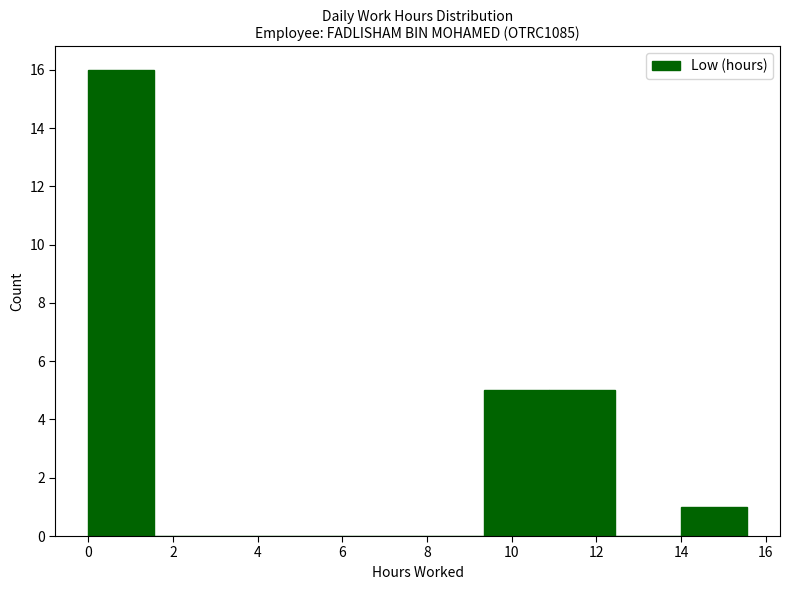

Reading left to right, list every bar in this chart as the range it spans on the x-axis followed by its height. Neither the bar edges nor the heights are printed on the chart, so give them approximately, as read against the axes.

0.0 to 1.6: 16
1.6 to 3.2: 0
3.2 to 4.6: 0
4.6 to 6.2: 0
6.2 to 7.8: 0
7.8 to 9.4: 0
9.4 to 10.8: 5
10.8 to 12.4: 5
12.4 to 14.0: 0
14.0 to 15.6: 1